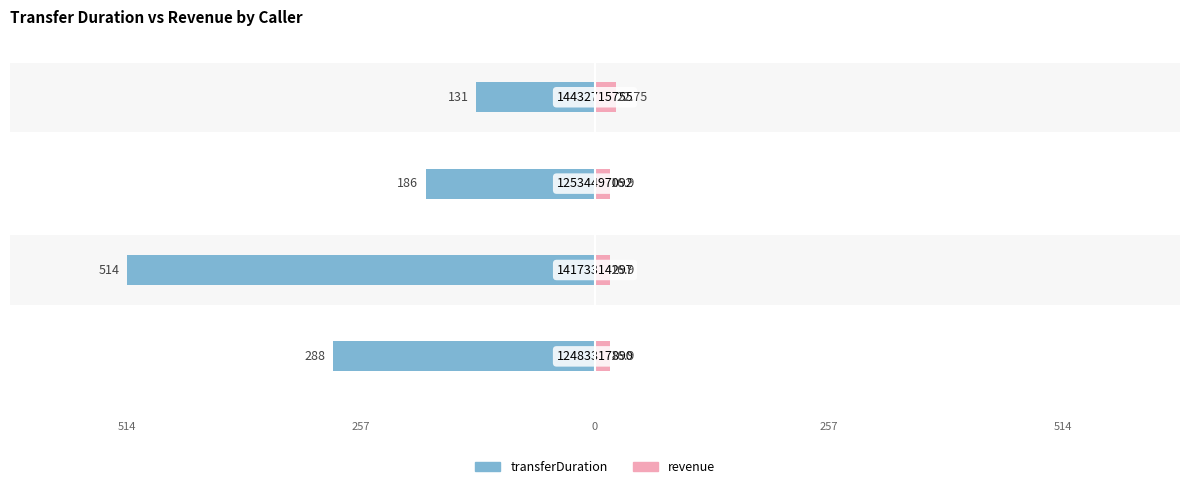

The revenue series shows 29.2 at 257. True or false?

False